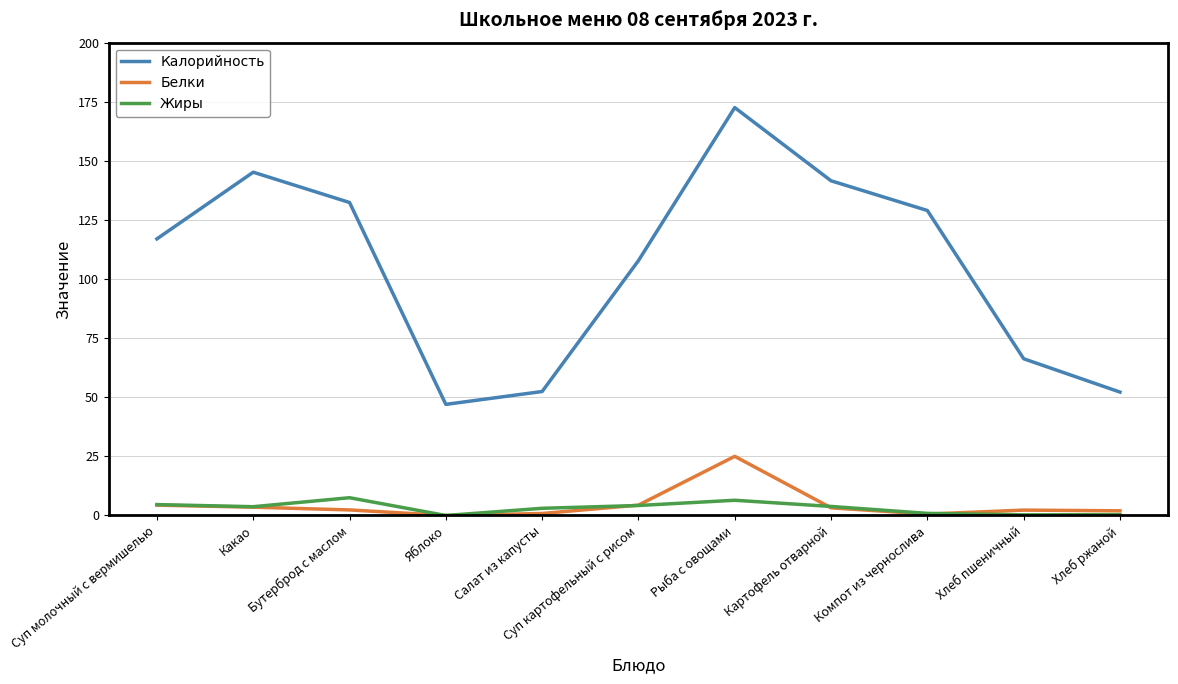

What is the average value of the Жиры series?

3.2